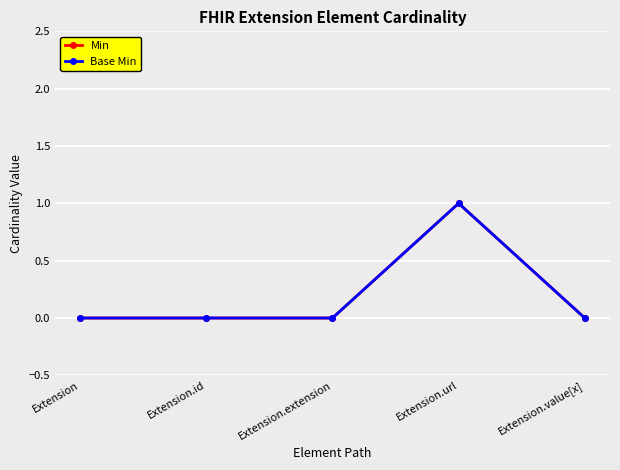

Reading right to left, list all the values displayed in this chart.

Min: 0	1	0	0	0
Base Min: 0	1	0	0	0